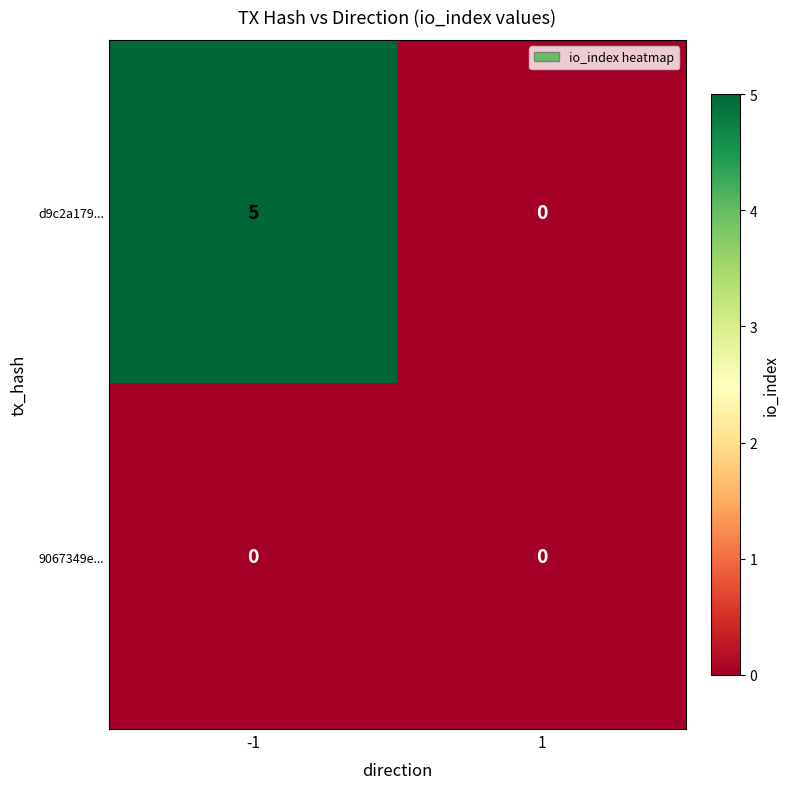

What is the approximate value of d9c2a179... at -1?

5